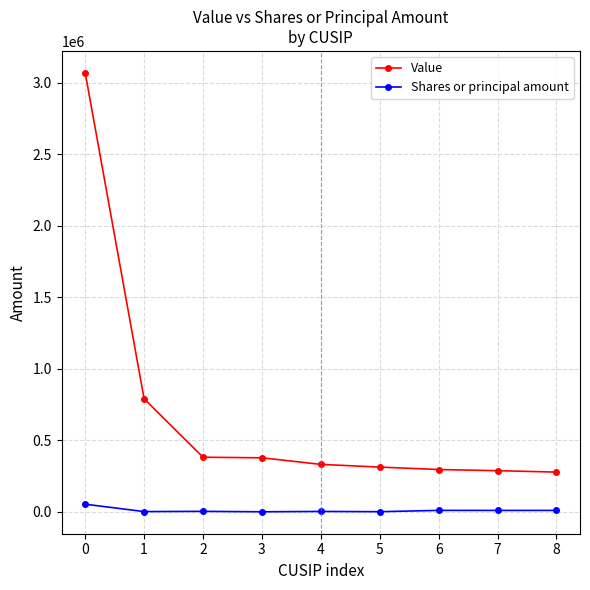

Rank the series at 3 from highest to lowest value.

Value, Shares or principal amount